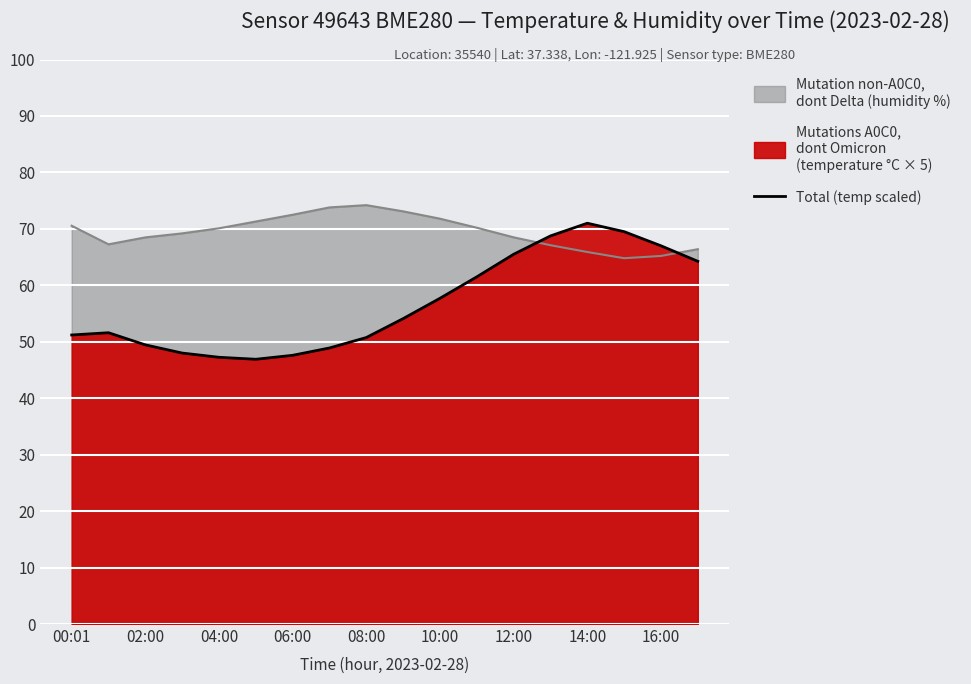

Reading left to right, list all the values displayed in this chart.

51.2	51.6	49.5	48.0	47.2	46.9	47.6	48.9	50.8	54.1	57.7	61.5	65.5	68.8	71.0	69.5	67.0	64.2